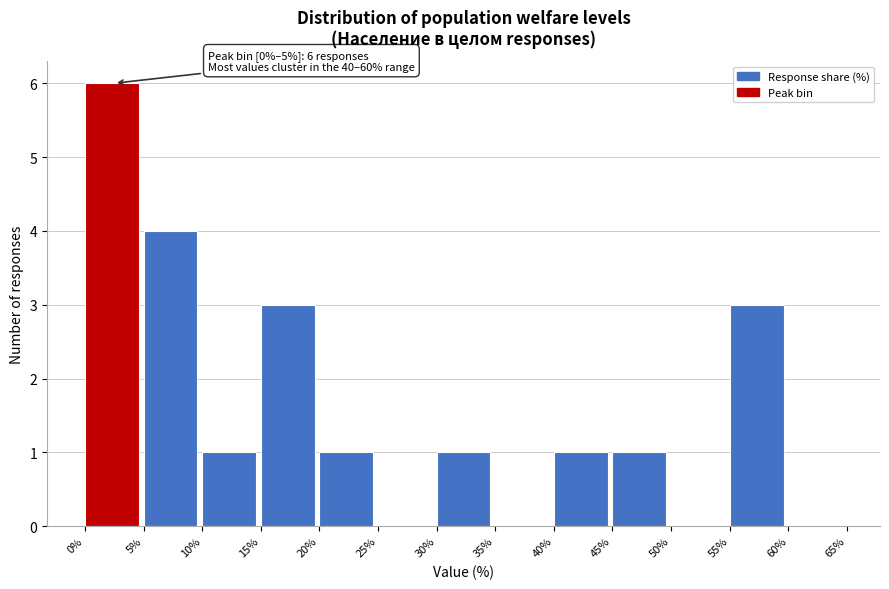

Which range on the x-axis has the tallest bar?

0% to 5%